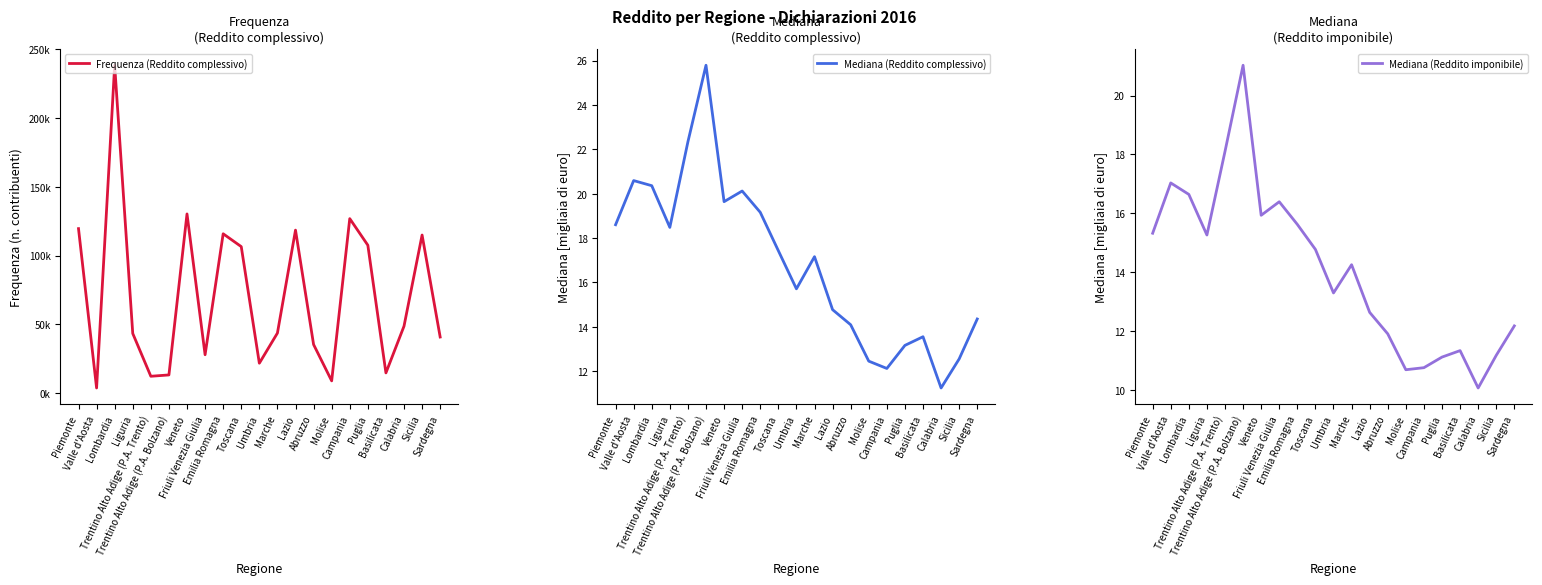

In Mediana (Reddito imponibile), how many points are higher than both neighbors (excluding endpoints)?

5